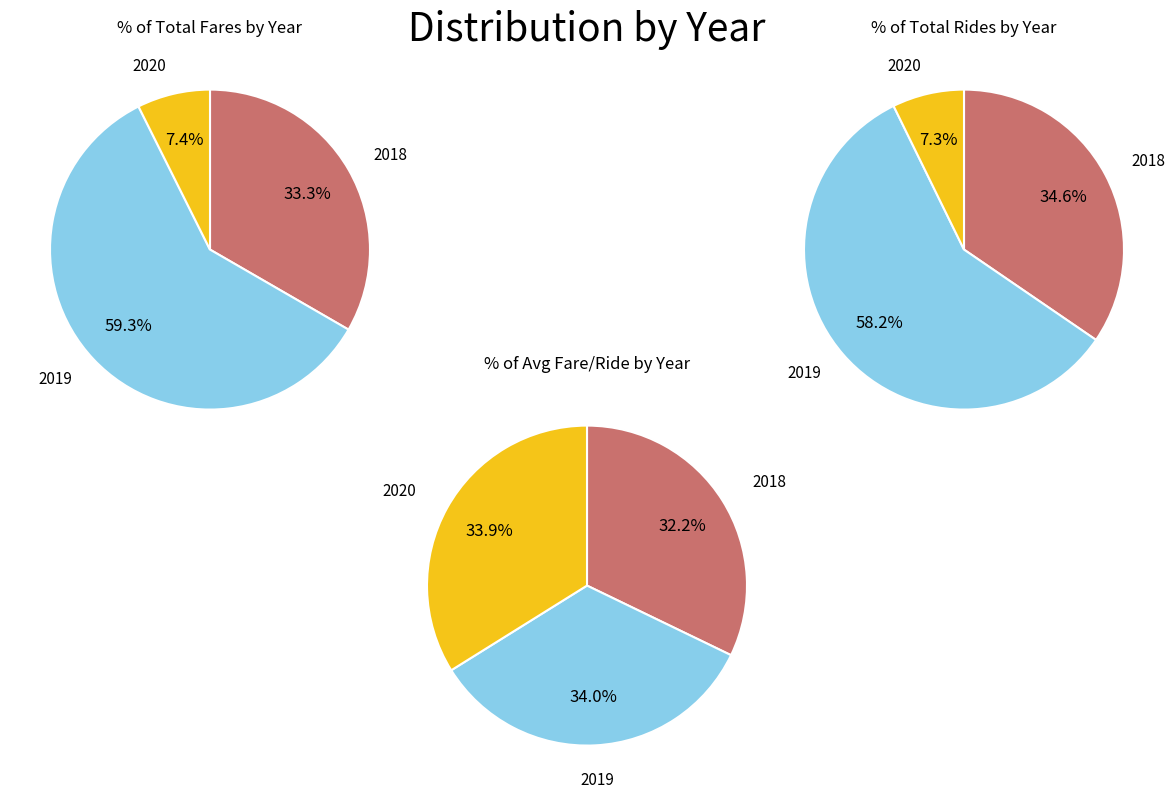

To the nearest percent, what portion does 2019 represent?

58%